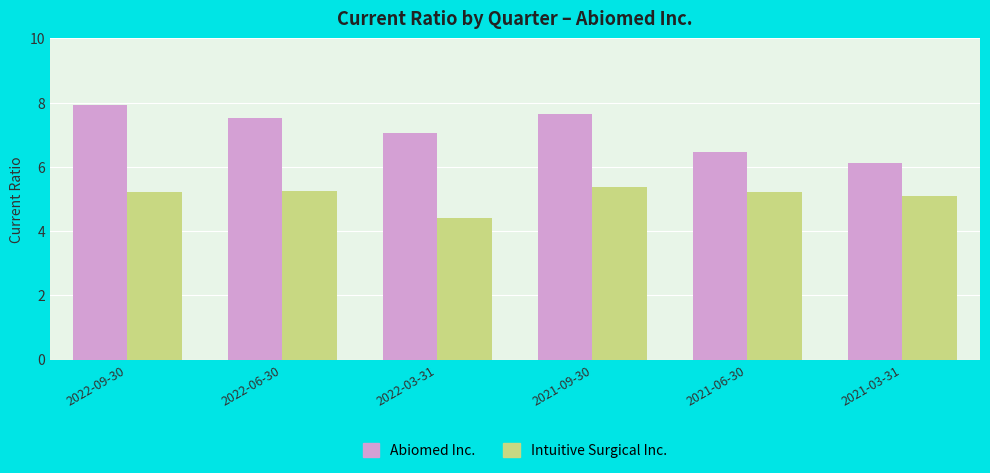

List the series in order of their peak value, highest first.

Abiomed Inc., Intuitive Surgical Inc.